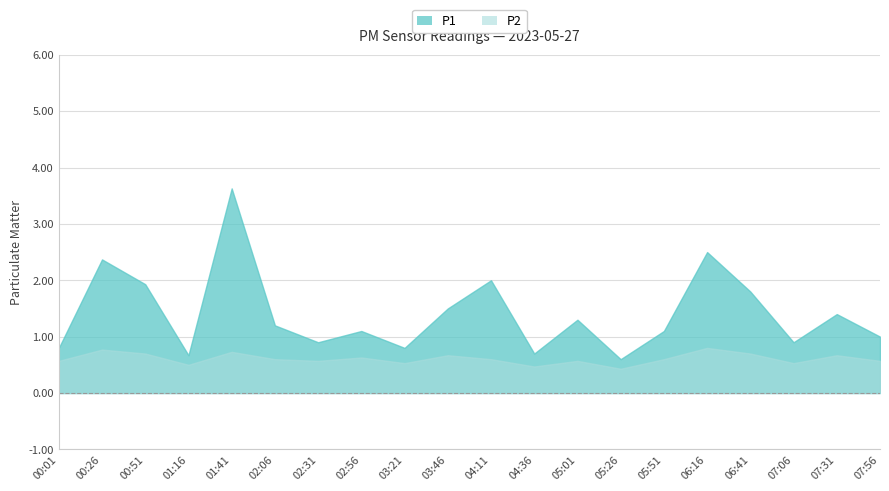

The P1 series shows 0.2 at 00:01. True or false?

False